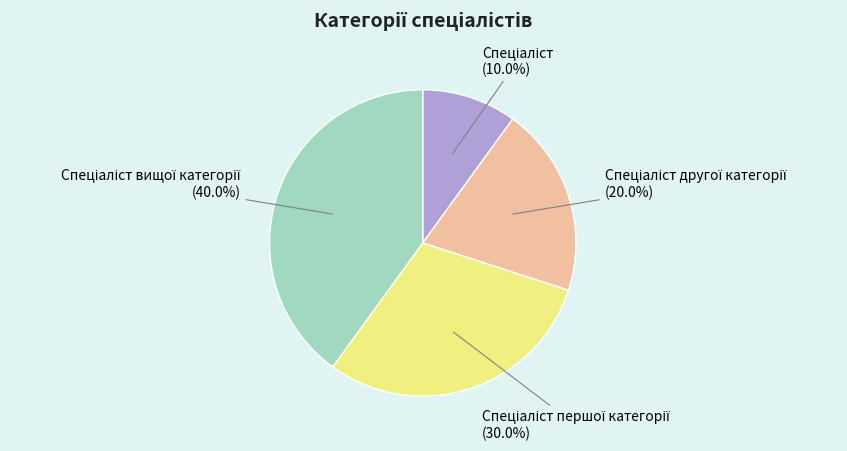

Does any single category account for the majority?

No